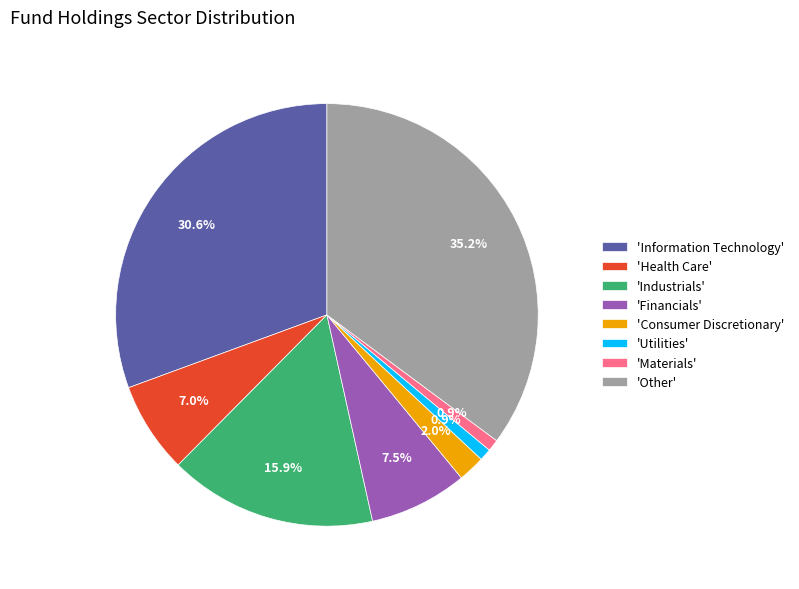

What is the largest slice in the pie chart?

'Other'